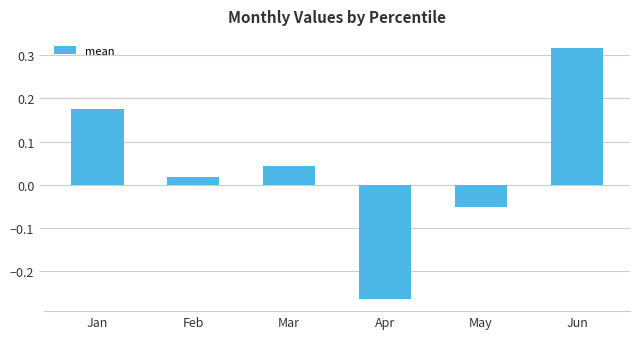

How many values are below 0?

2